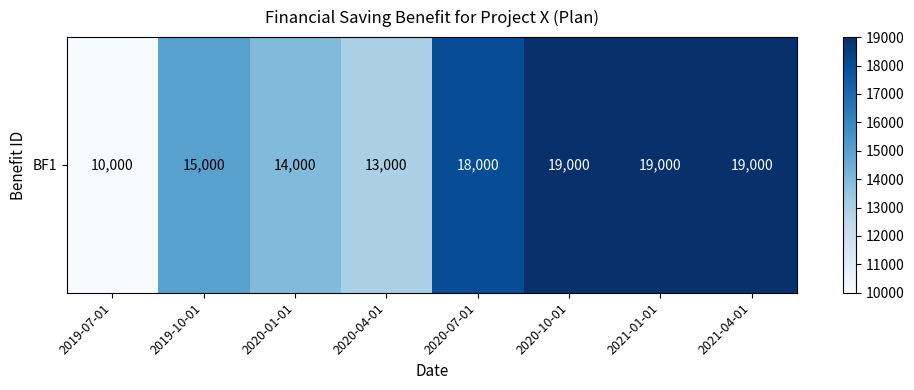

How many data points does each series have?

8